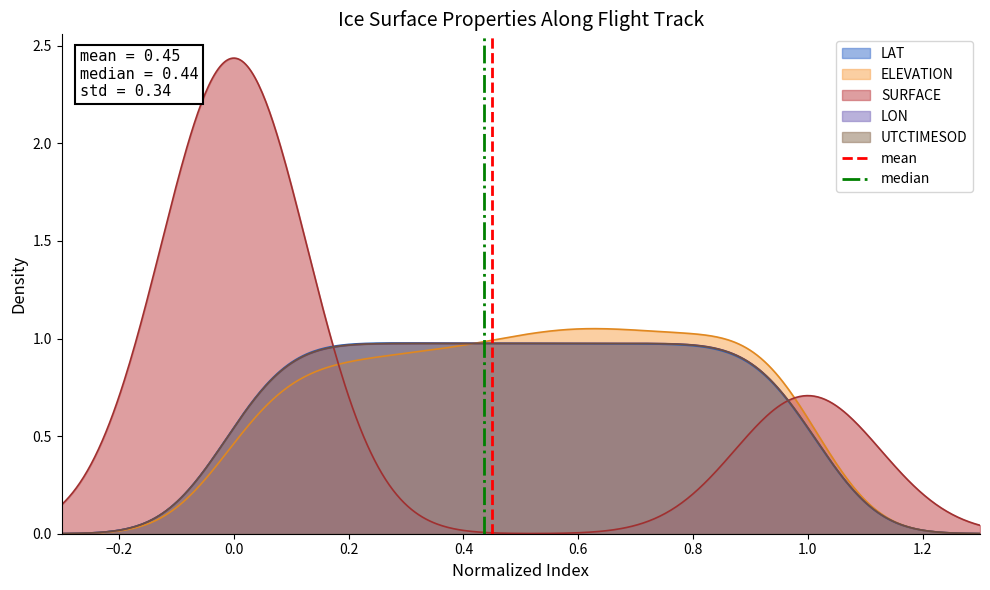

How many lines are shown in the chart?

2